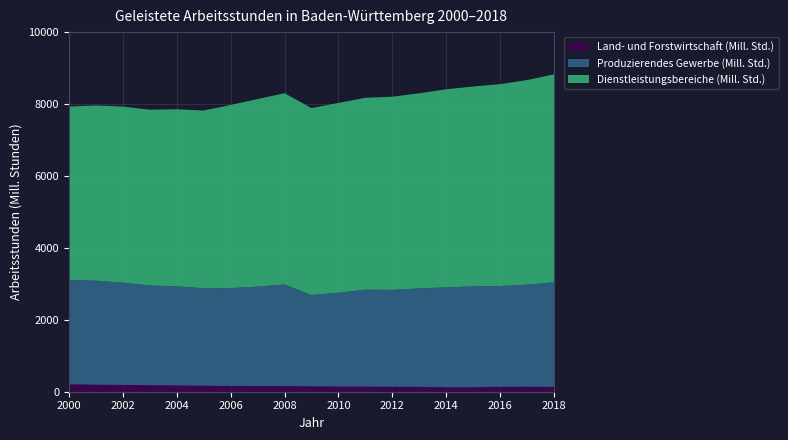

Reading right to left, transcribe all the data shown in this chart.

Land- und Forstwirtschaft (Mill. Std.): 2018=132.8	2017=139.5	2016=136.9	2015=123.9	2014=124.6	2013=134.3	2012=138.7	2011=142.0	2010=143.3	2009=150.4	2008=157.2	2007=158.5	2006=160.5	2005=166.5	2004=175.7	2003=183.2	2002=189.2	2001=195.8	2000=206.6
Produzierendes Gewerbe (Mill. Std.): 2018=2909.4	2017=2840.3	2016=2803.7	2015=2805.9	2014=2777.3	2013=2738.9	2012=2695.8	2011=2695.9	2010=2609.9	2009=2538.8	2008=2826.6	2007=2764.7	2006=2721.8	2005=2710.1	2004=2757.1	2003=2770.3	2002=2843.6	2001=2892.4	2000=2901.7
Dienstleistungsbereiche (Mill. Std.): 2018=5783.1	2017=5687.0	2016=5613.3	2015=5557.5	2014=5508.4	2013=5426.1	2012=5369.0	2011=5335.3	2010=5277.5	2009=5197.5	2008=5317.6	2007=5214.6	2006=5091.8	2005=4942.4	2004=4921.3	2003=4888.7	2002=4896.5	2001=4872.5	2000=4821.0